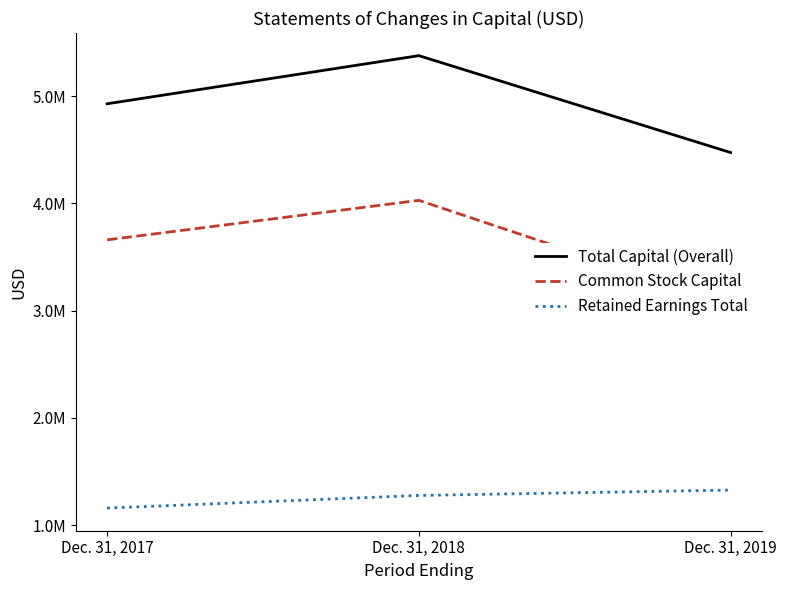

At which category is the sum across all series the highest?

Dec. 31, 2018